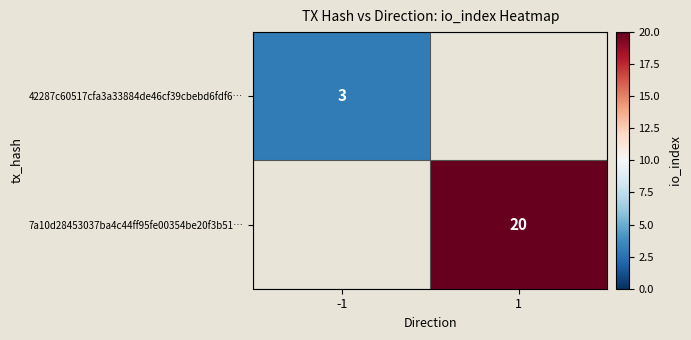

Is it true that 7a10d28453037ba4c44ff95fe00354be20f3b51… equals 27 at 1?

False